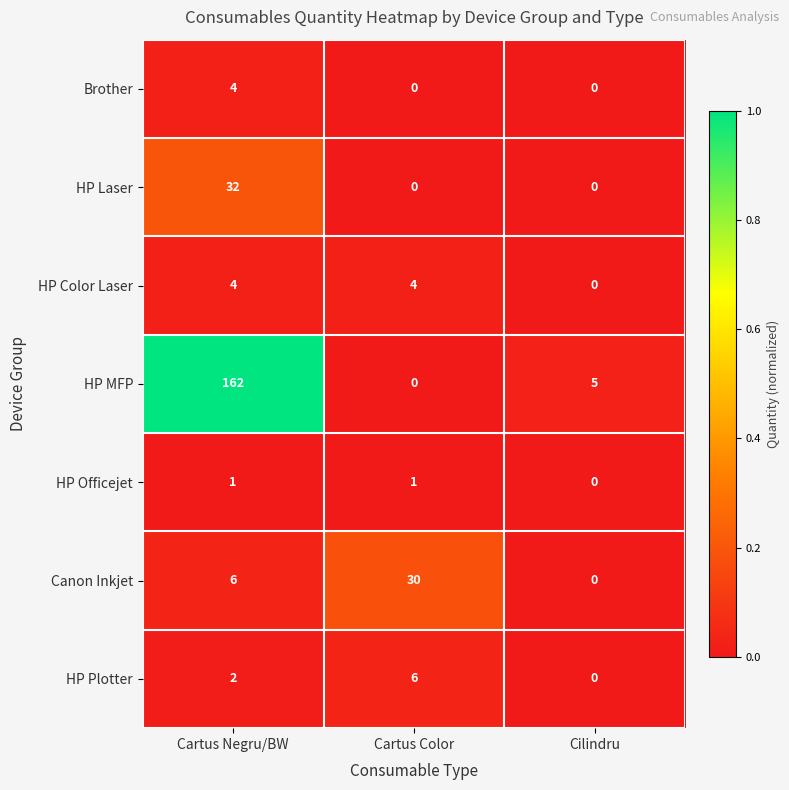

Which series has the widest spread of values?

HP MFP